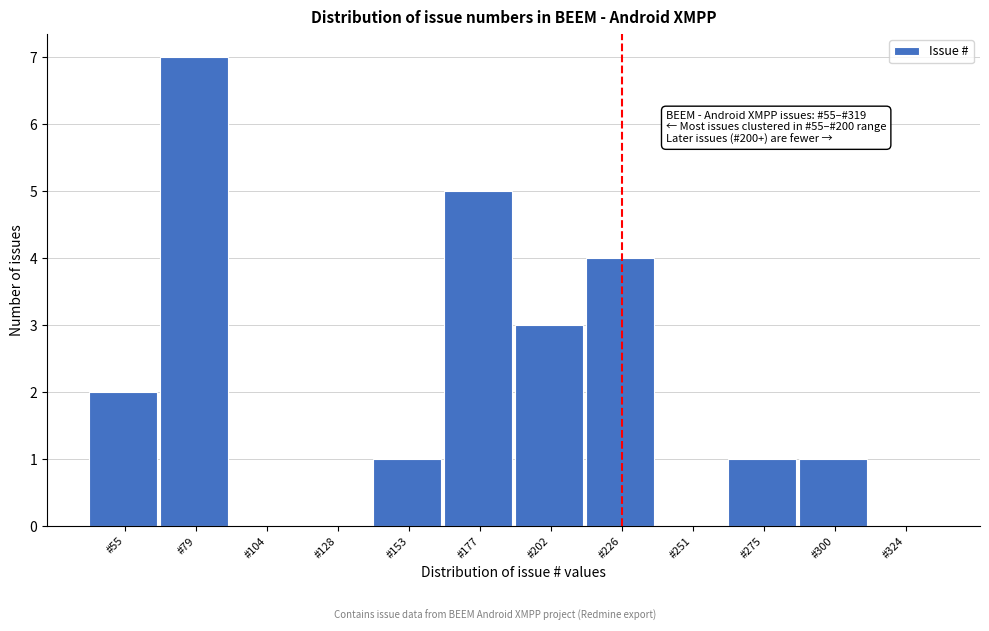

Reading right to left, transcribe all the data shown in this chart.

#324=0	#300=1	#275=1	#251=0	#226=4	#202=3	#177=5	#153=1	#128=0	#104=0	#79=7	#55=2